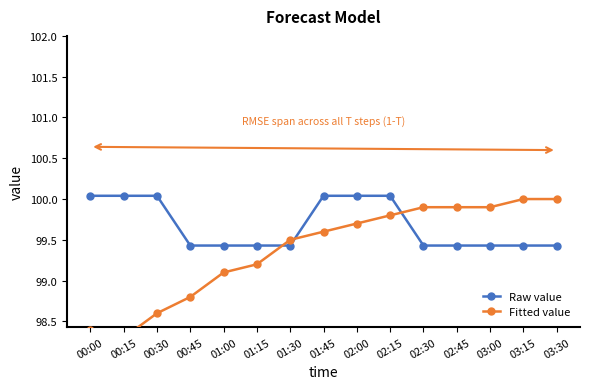

Which series changed the most between 00:30 and 01:45?

Fitted value